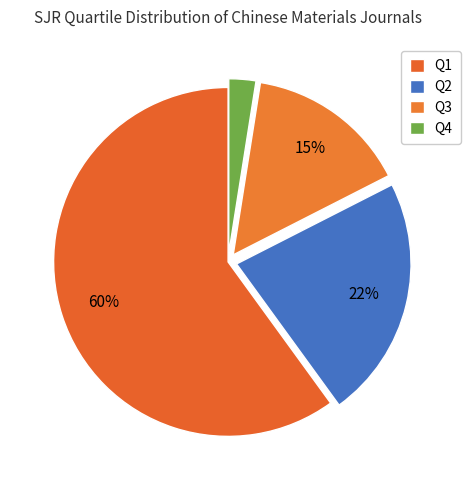

Is Q3 the majority of the pie?

No